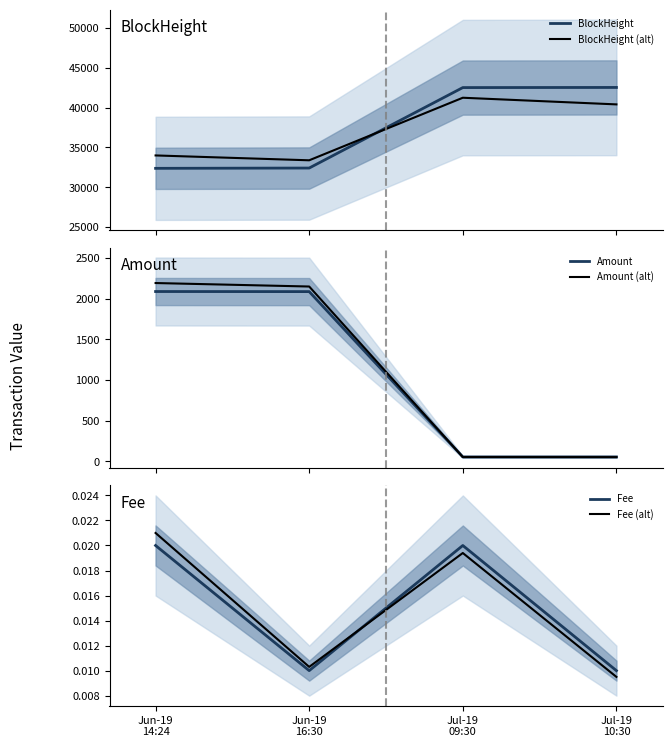

Read the Amount value at Jun-19
16:30.

2087.8